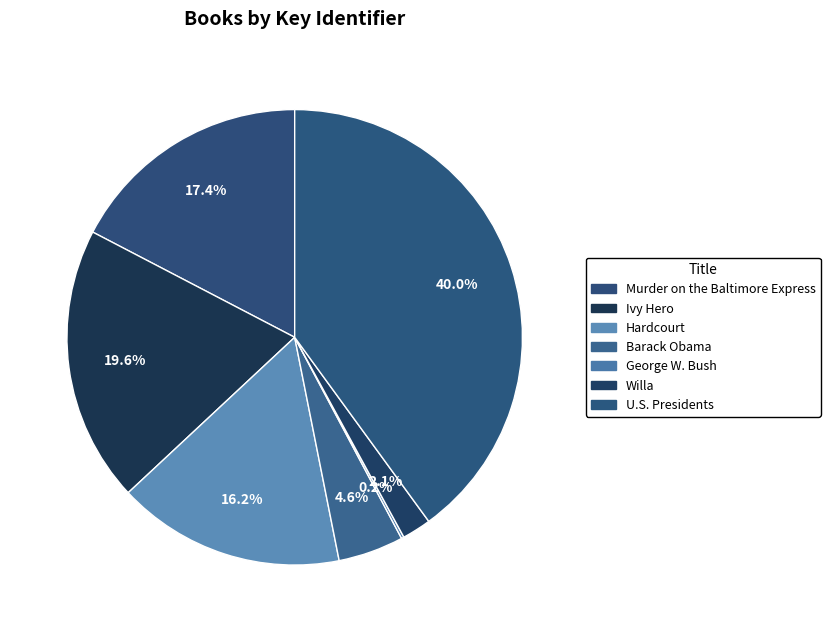

To the nearest percent, what is the difference between the largest and smallest slice percentages?

40%